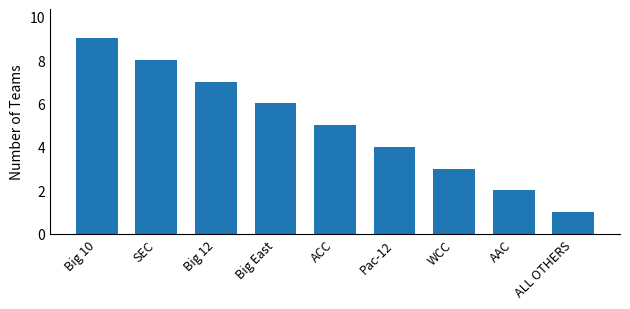

The value at SEC is 13. True or false?

False